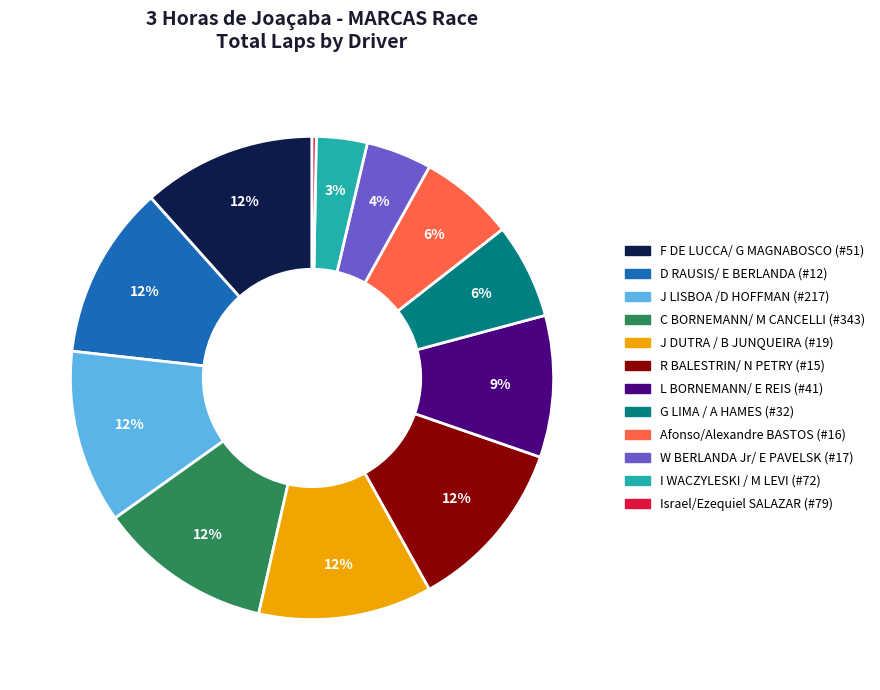

What percentage is the I WACZYLESKI / M LEVI (#72) slice, to the nearest percent?

3%